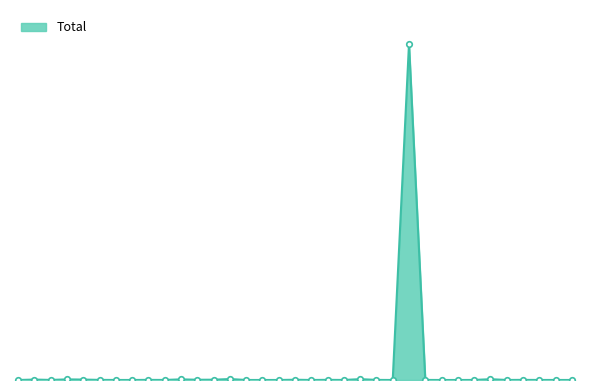

Which category has the highest value across all series?

Espanya